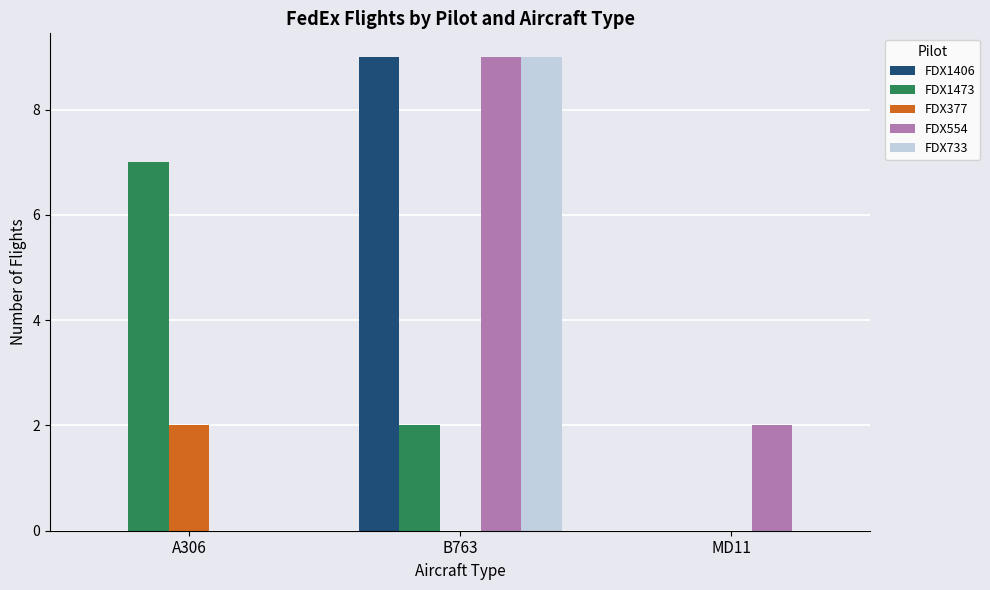

What is the sum of the FDX733 values at B763 and A306?

9